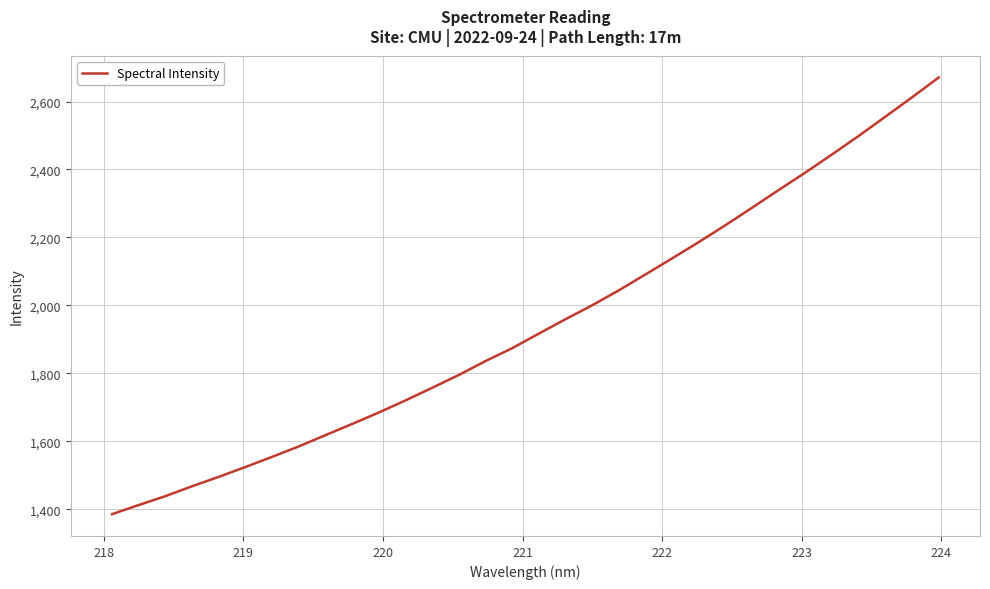

What is the greatest value displayed?

2670.7